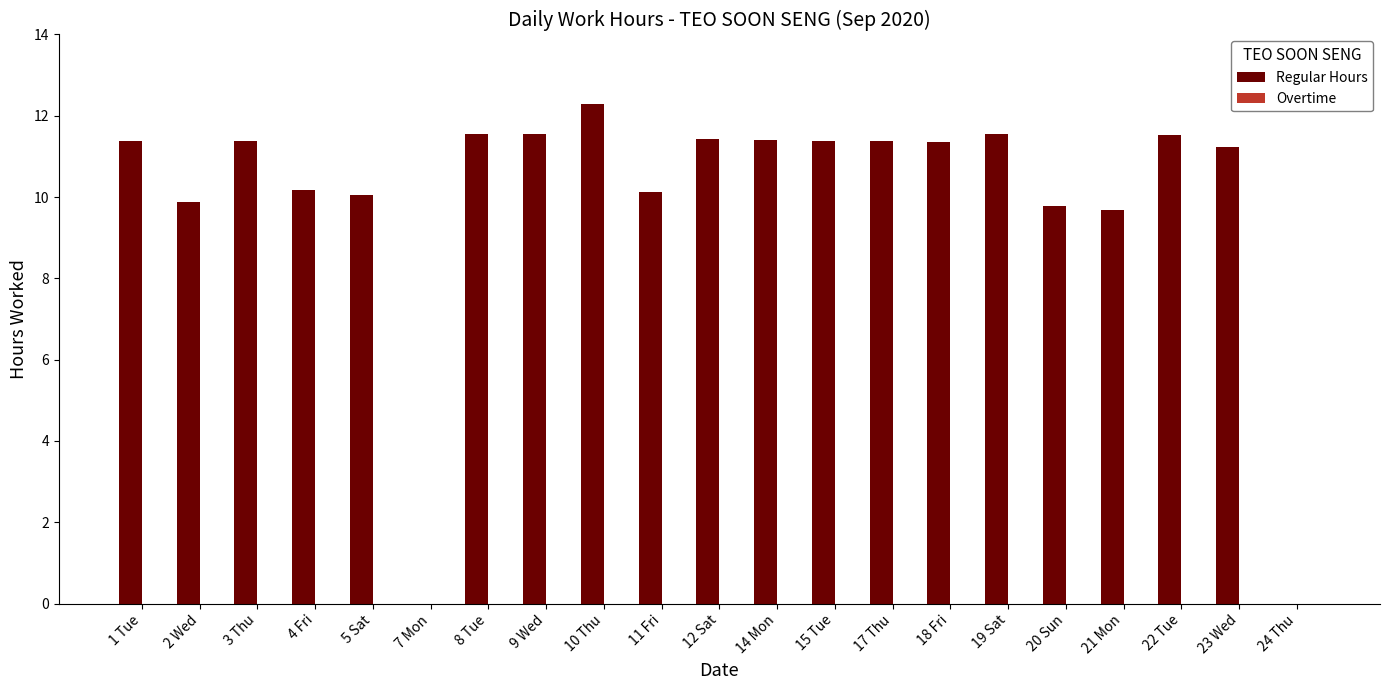

What is the maximum value shown in the chart?

12.3